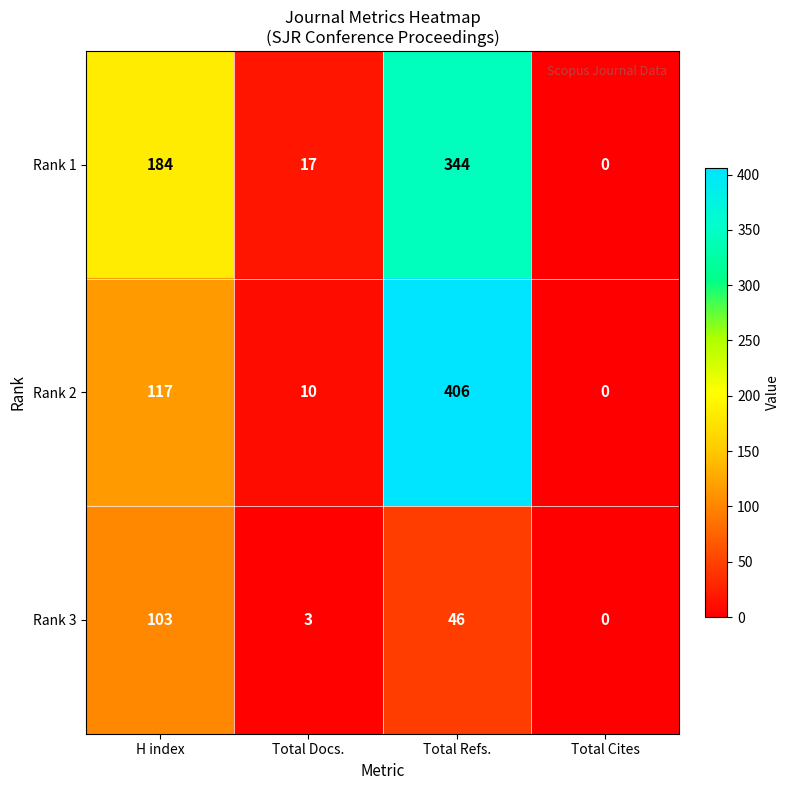

How many values in Rank 1 are above zero?

3